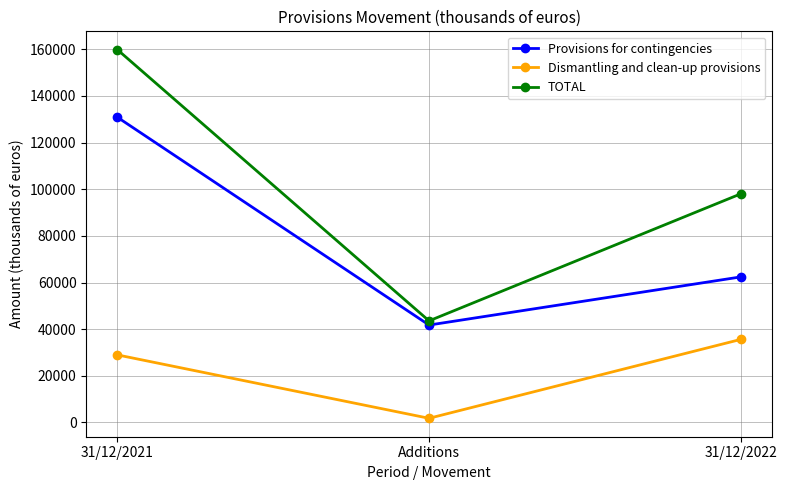

Reading right to left, transcribe all the data shown in this chart.

Provisions for contingencies: 62408	41778	130857
Dismantling and clean-up provisions: 35600	1794	28968
TOTAL: 98008	43572	159825